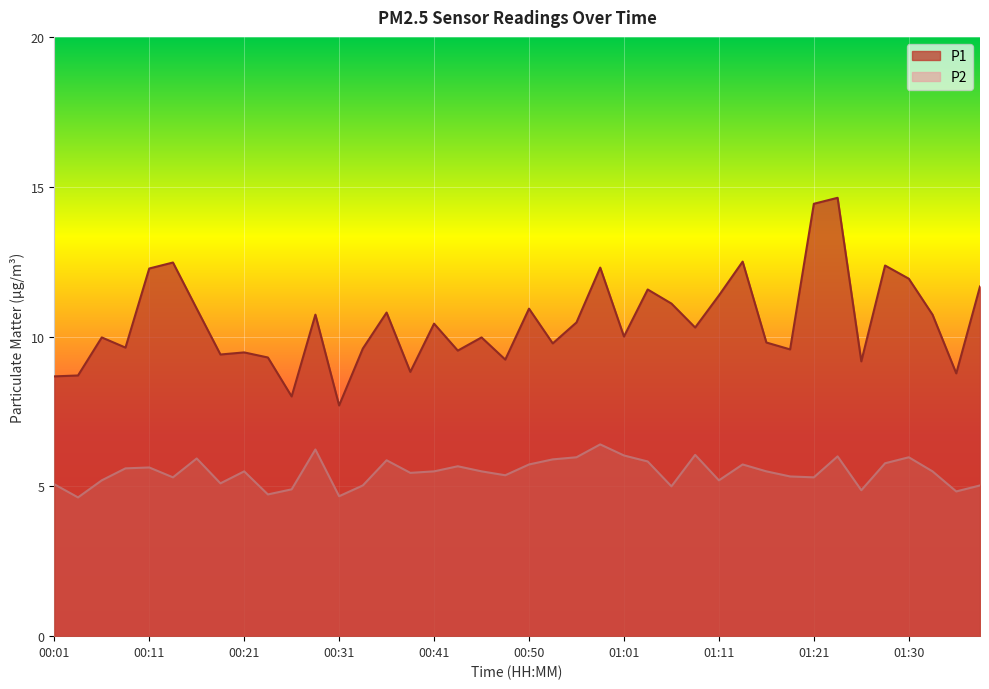

At which category is the sum across all series the highest?

01:23